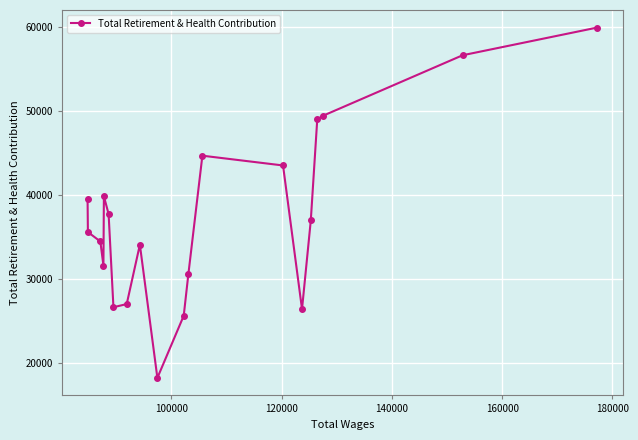

What is the value of the 18th point from the left?

49406